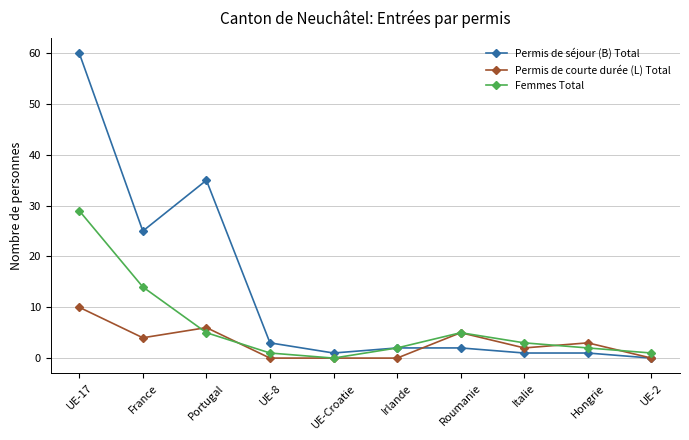

What is the total value across all series at UE-2?

1